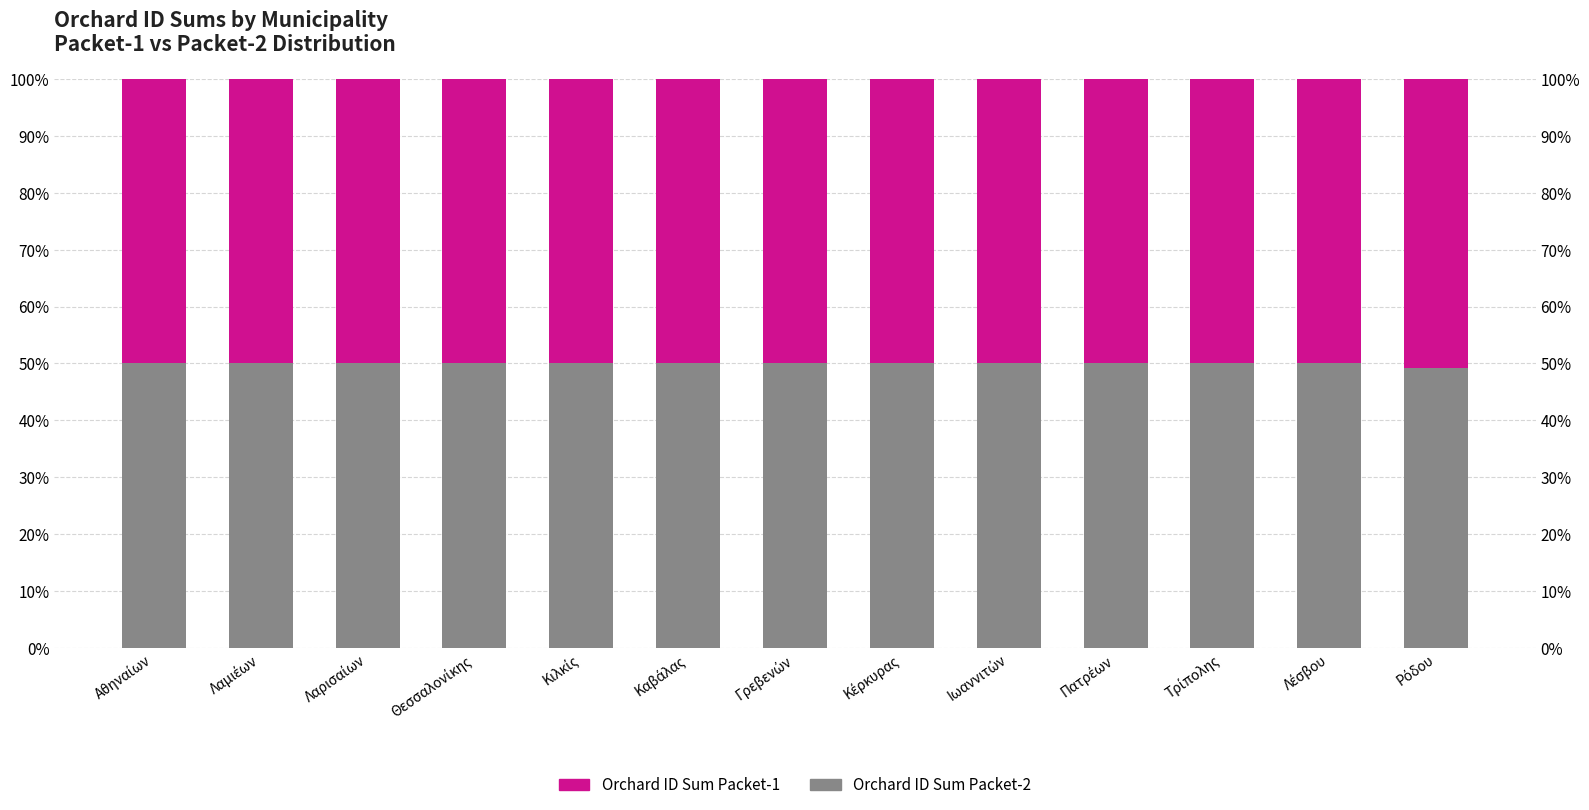

How many Orchard ID Sum Packet-1 values are between 50 and 51?

13